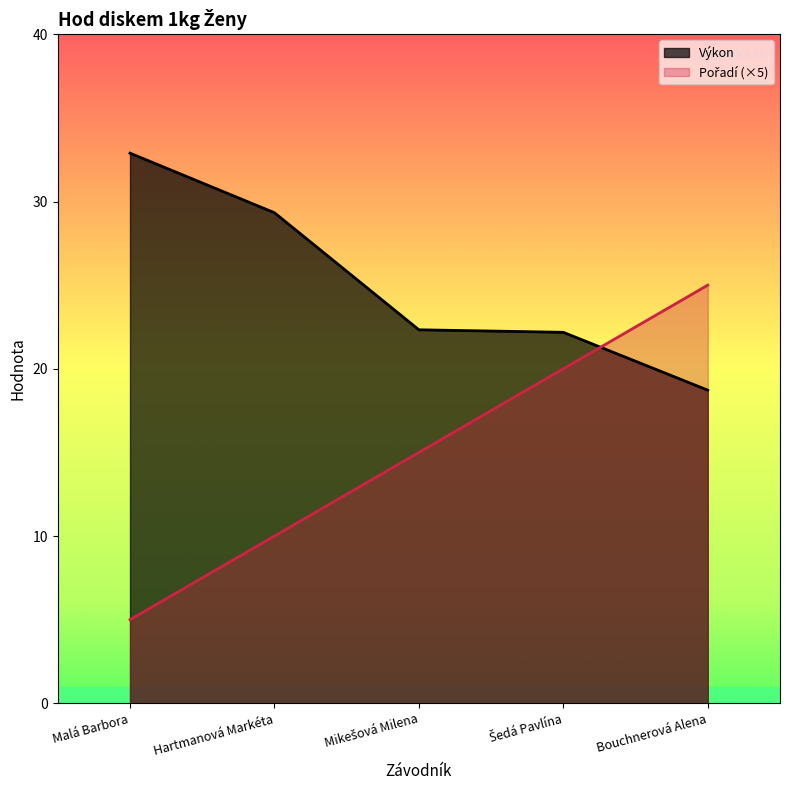

How many values in the Pořadí series are below 15?

2